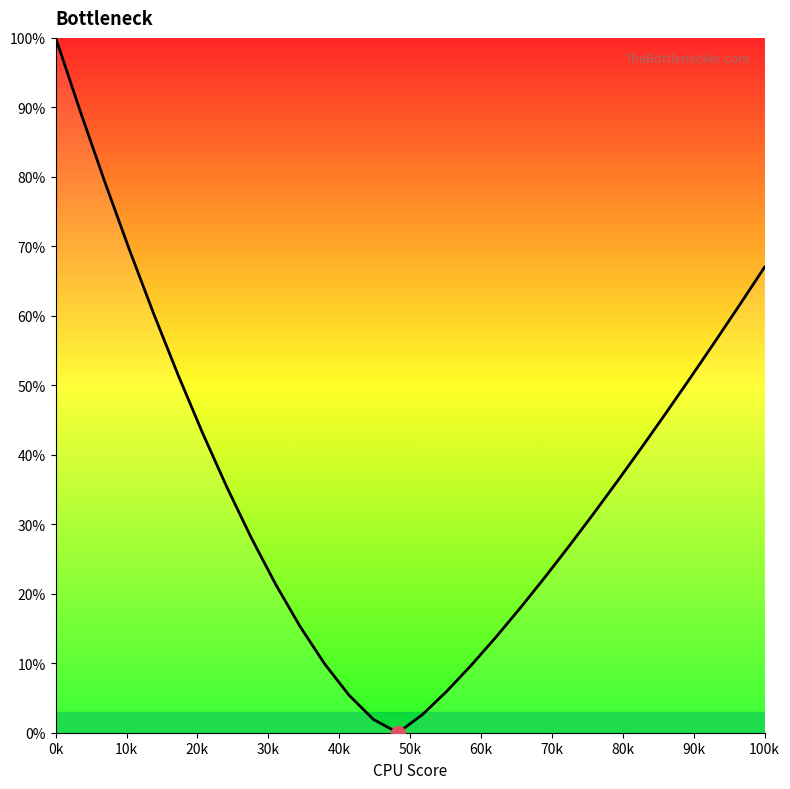

What is the difference between the maximum and minimum values?

100.0